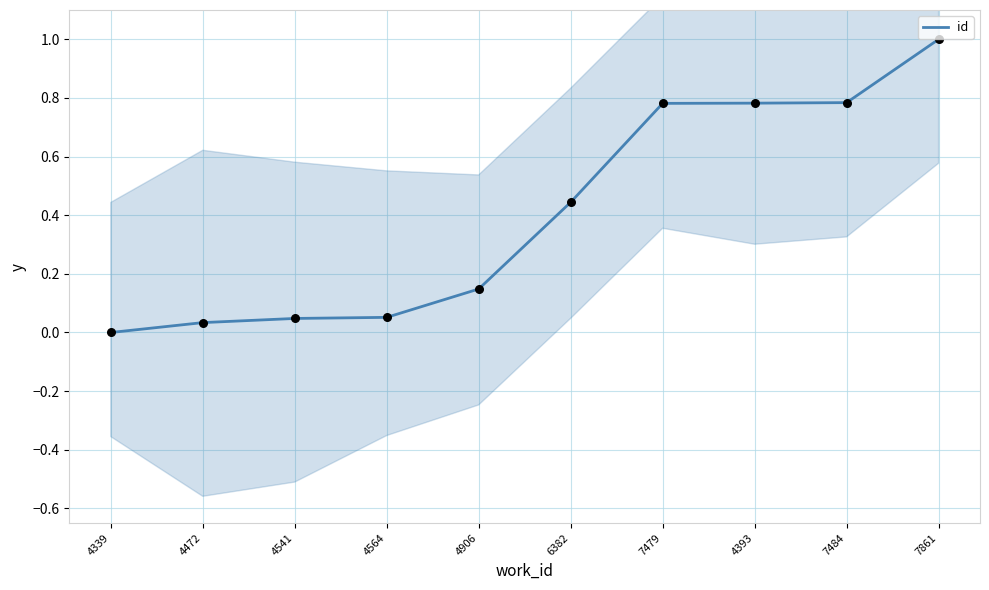

What is the change in value from 4541 to 7861?

+1.0